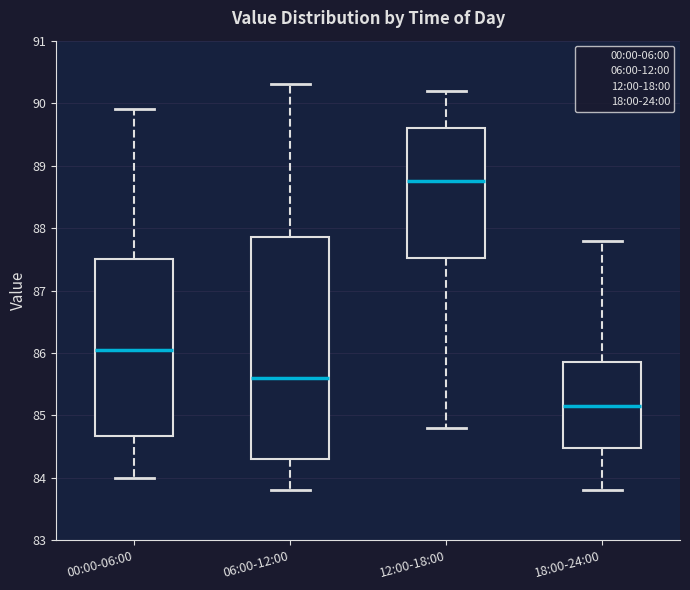

Which box has the highest median line?

12:00-18:00